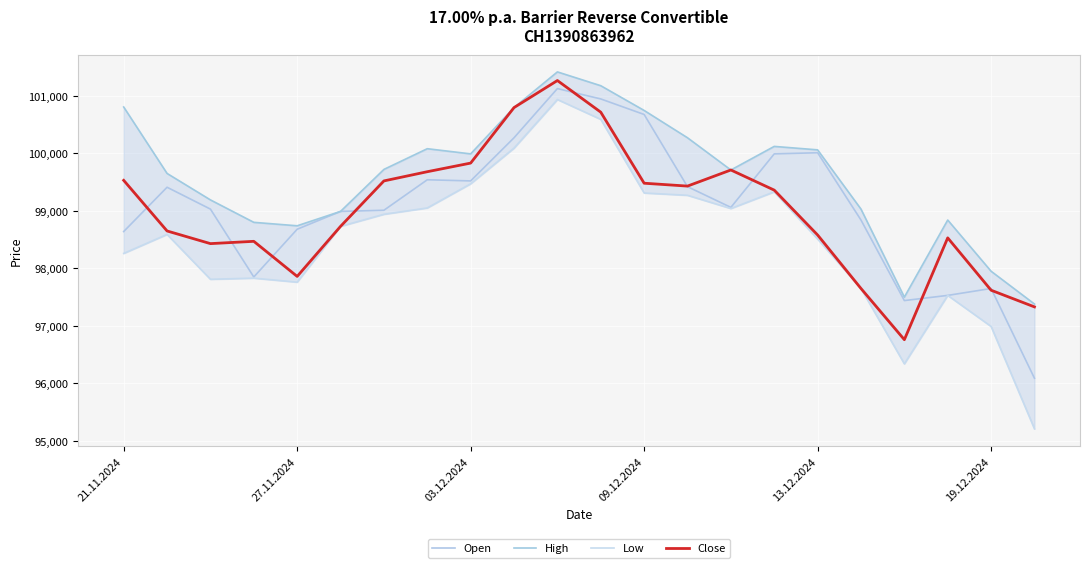

At which label does Low reach its peak?

10